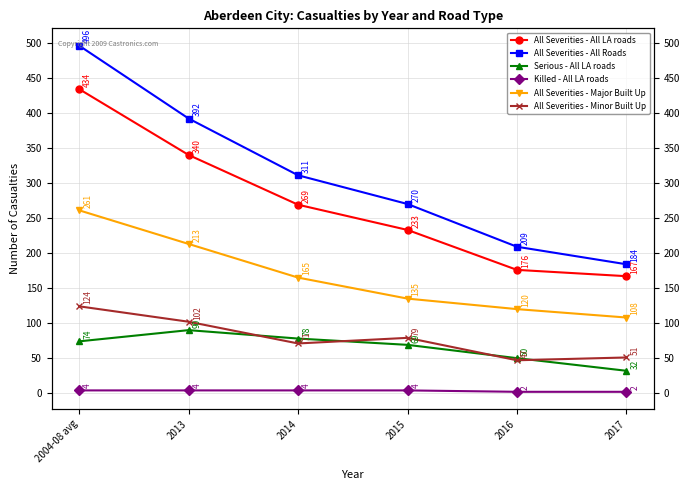

Does the chart have visible grid lines?

Yes